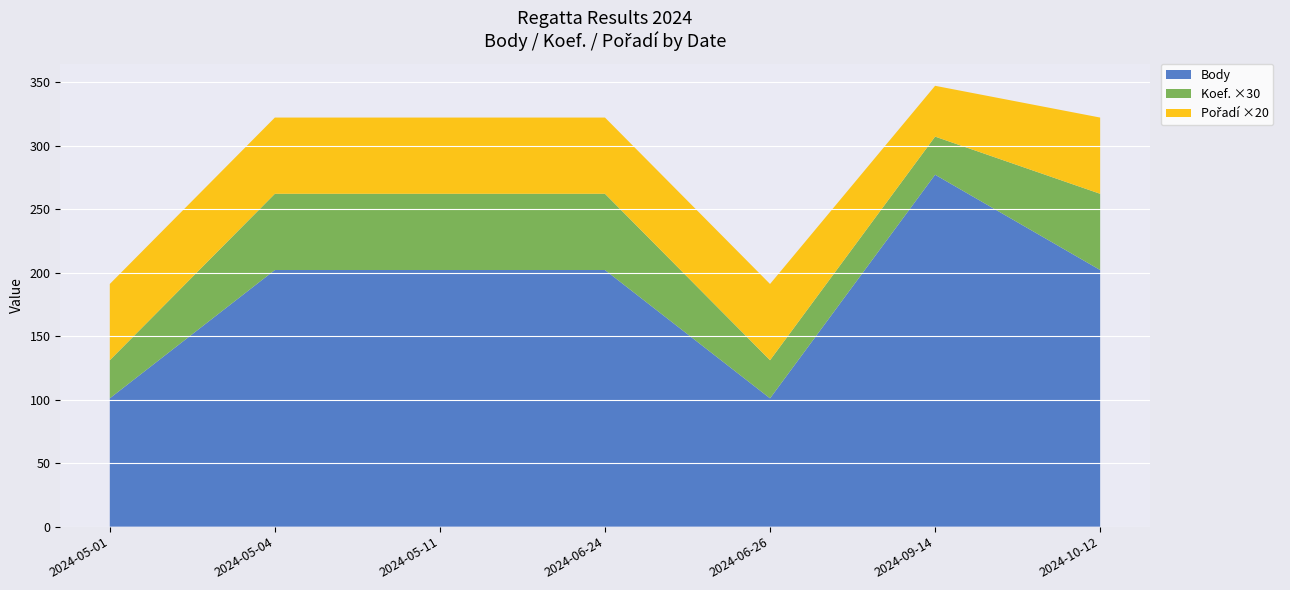

Is it true that Body equals 72 at 2024-06-24?

False